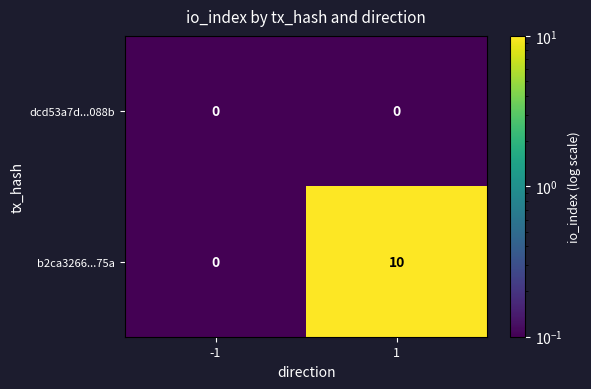

Which series changed the most between -1 and 1?

b2ca3266...75a